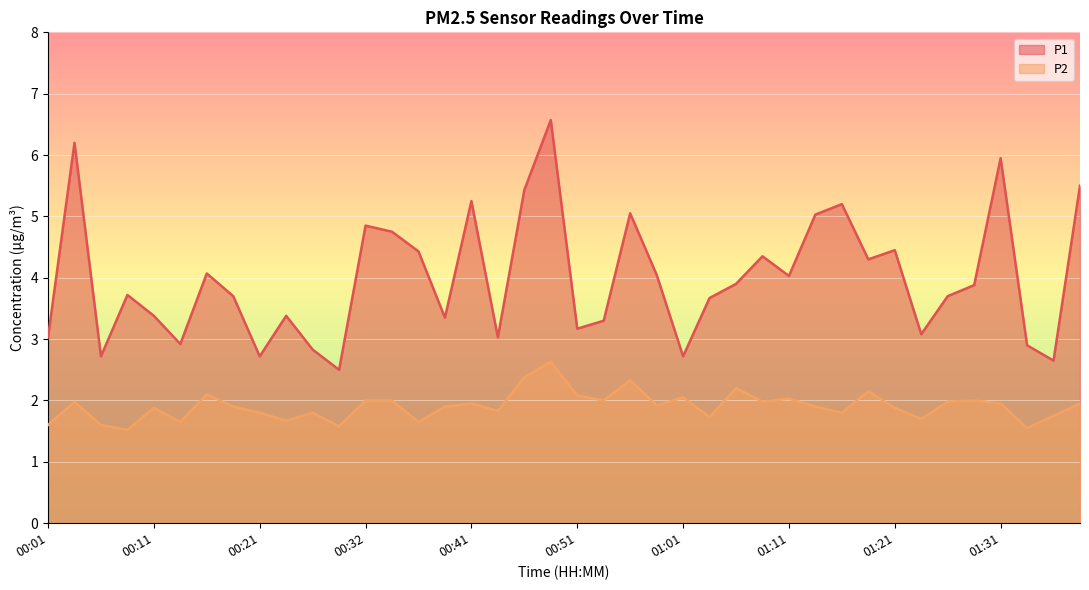

Which series has the largest range (max minus min)?

P1